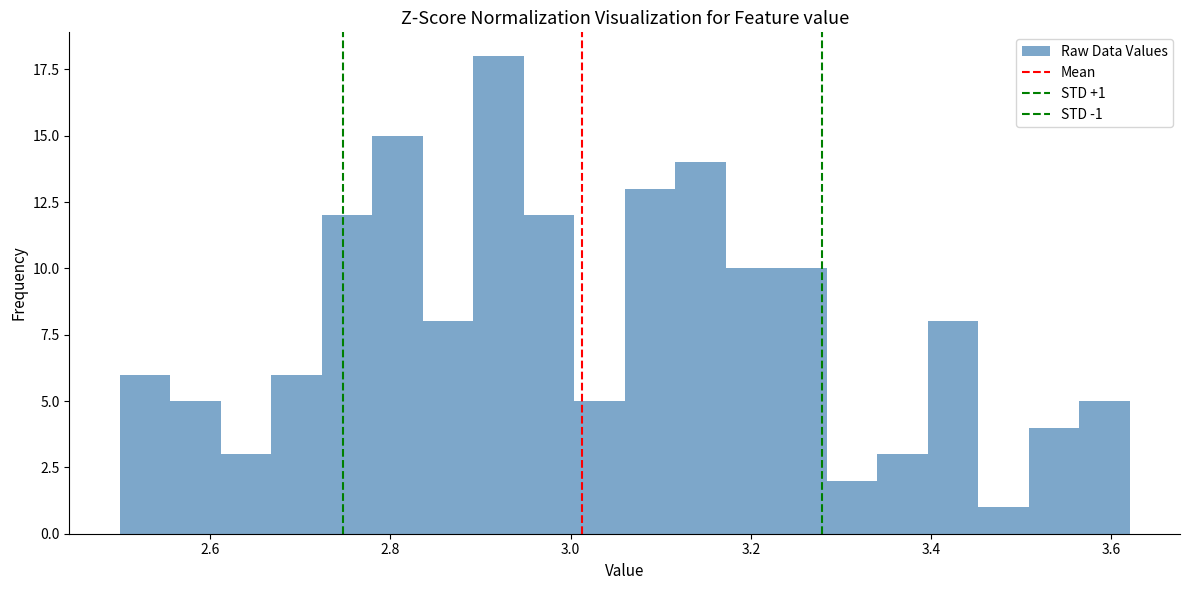

Around what value on the x-axis is the tallest bar? Give the approximate position of its centre, as read against the axis.

2.92